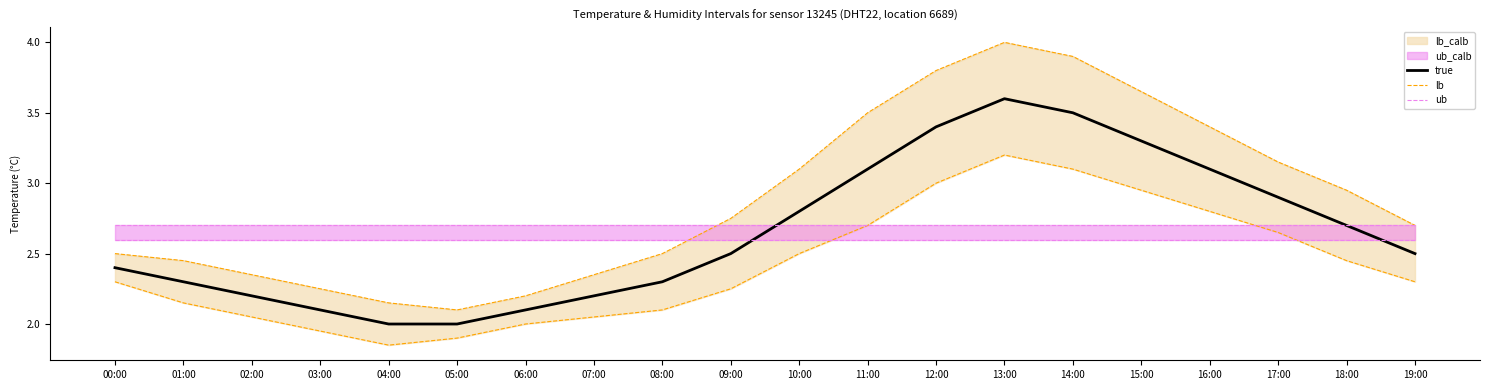

The value of temperature at 15:00 is 3.3. True or false?

True